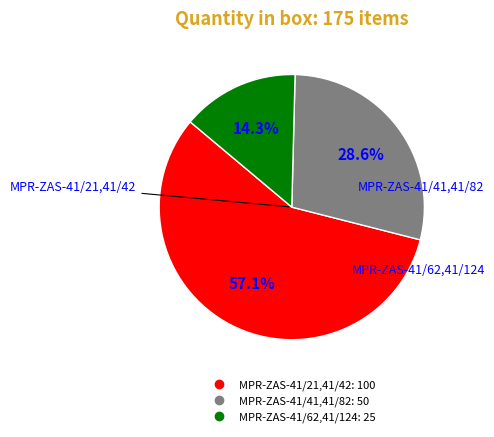

To the nearest percent, what is the combined percentage of MPR-ZAS-41/41,41/82 and MPR-ZAS-41/62,41/124?

43%